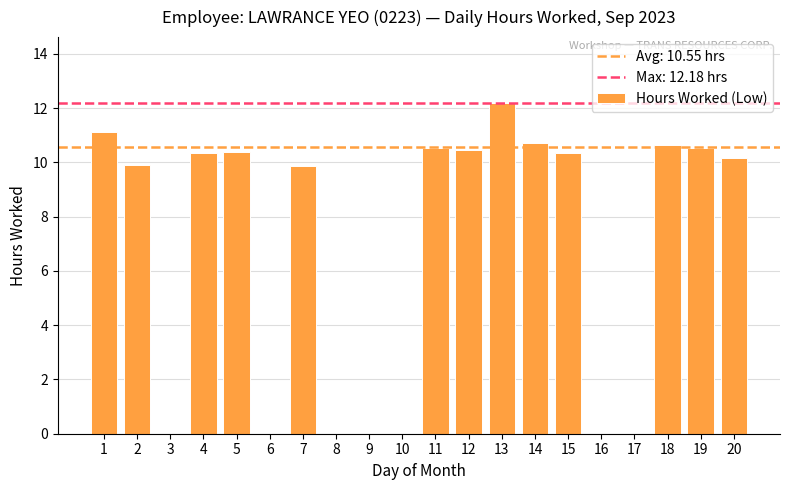

At which label does the data first exceed 10?

1